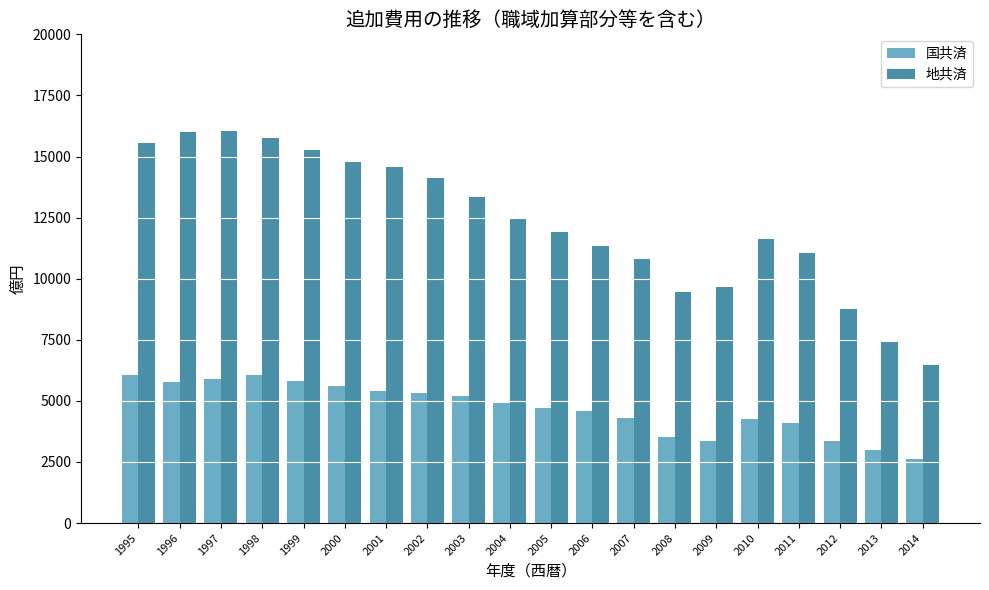

Does the chart contain any negative values?

No